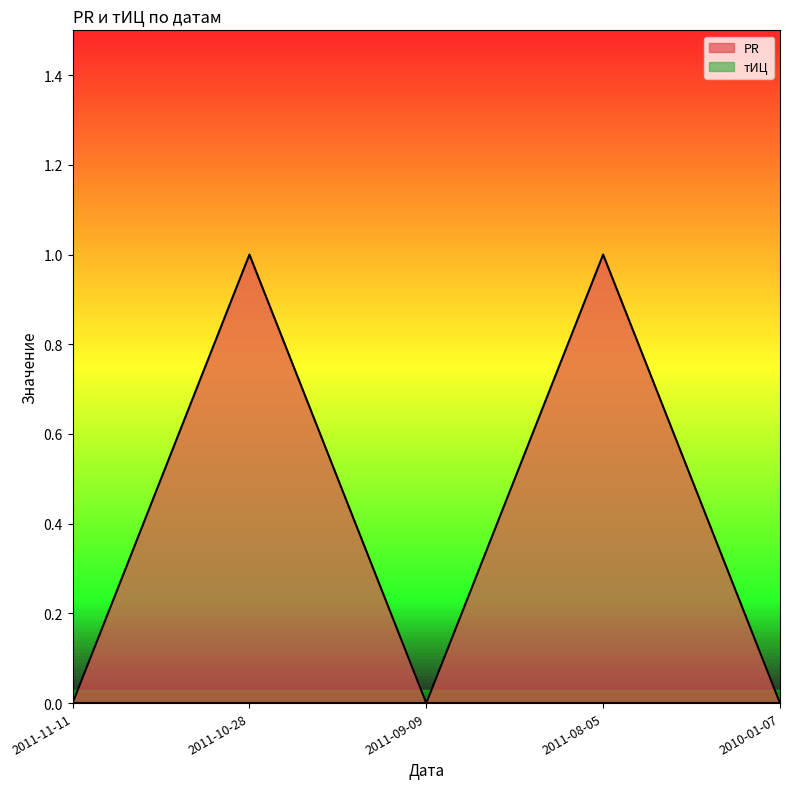

What is the greatest value displayed?

1